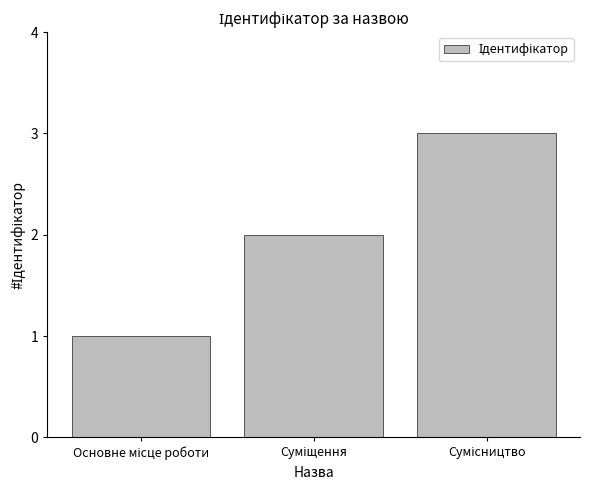

What is the maximum value shown in the chart?

3